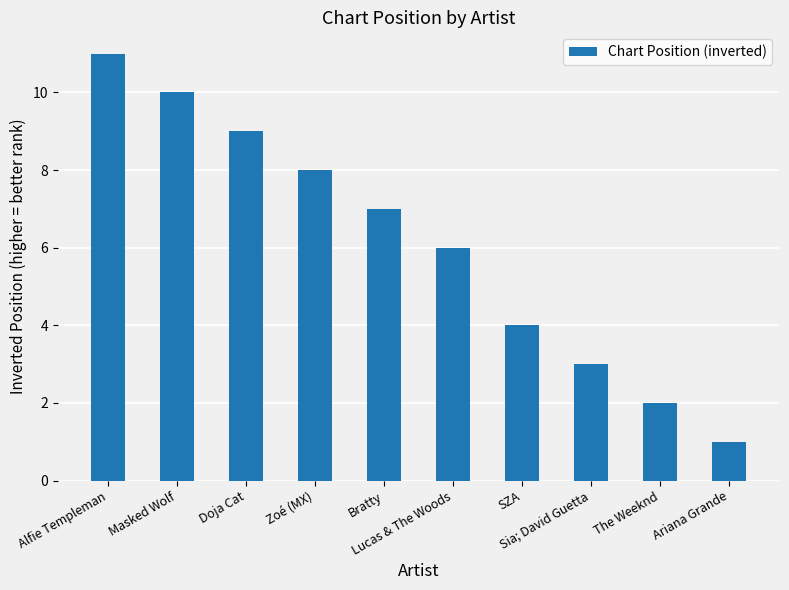

What value does the data have at Masked Wolf?

10